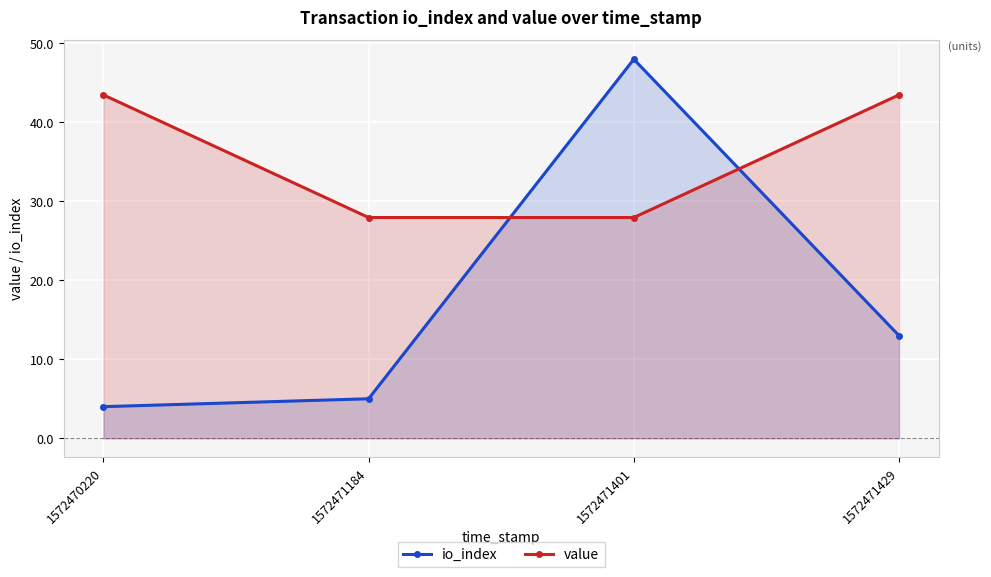

Is the value of io_index at 1572470220 greater than the value of value at 1572471401?

No